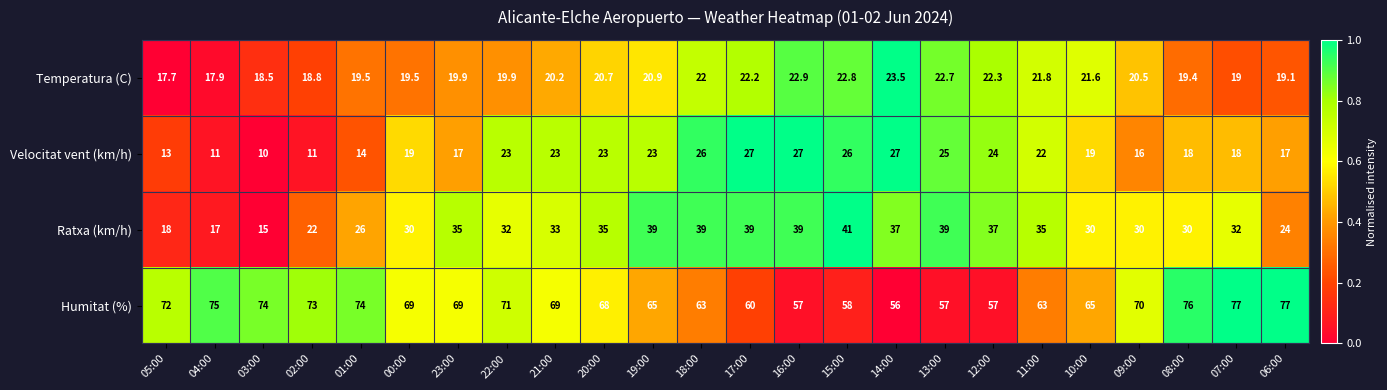

What is the spread (max minus min) of values at 22:00?

51.1